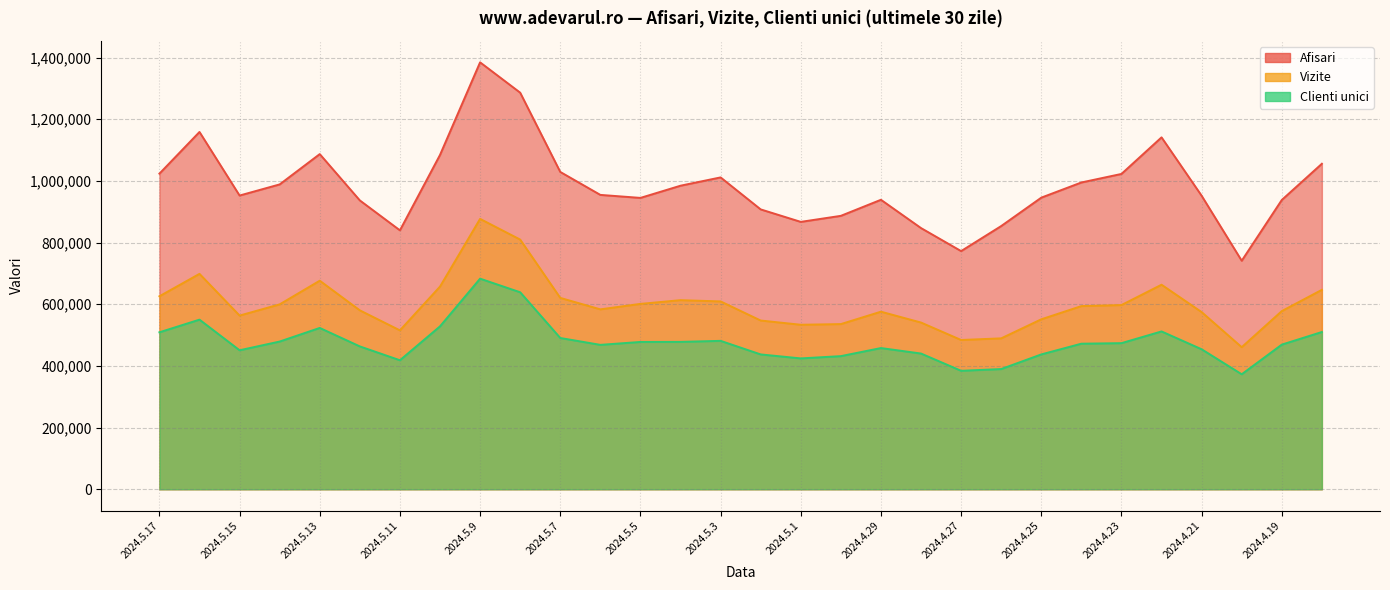

Does the chart have visible grid lines?

Yes